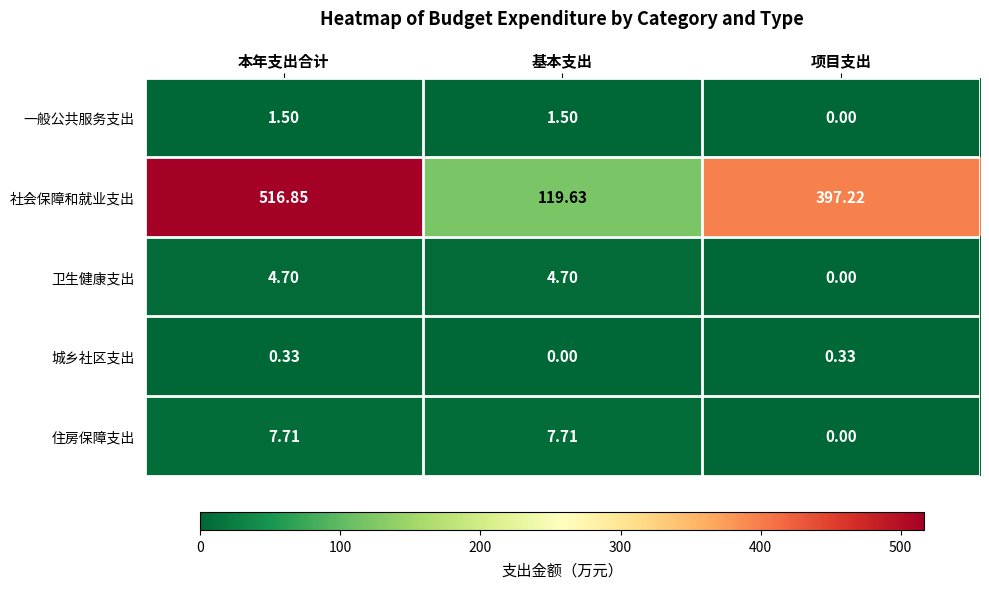

Where is 社会保障和就业支出 nearest to the value 318?

项目支出